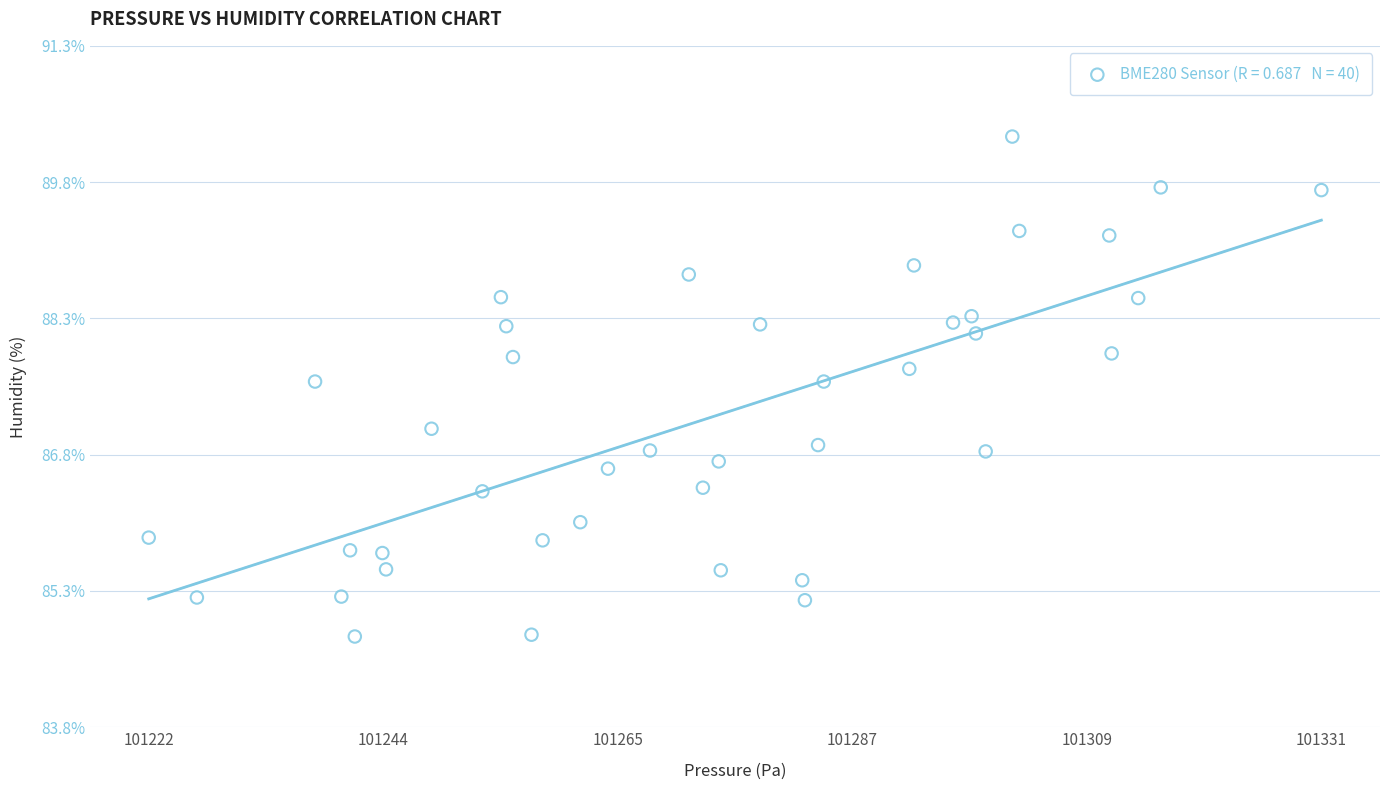

What is the range of X values (max minus min)?

108.9